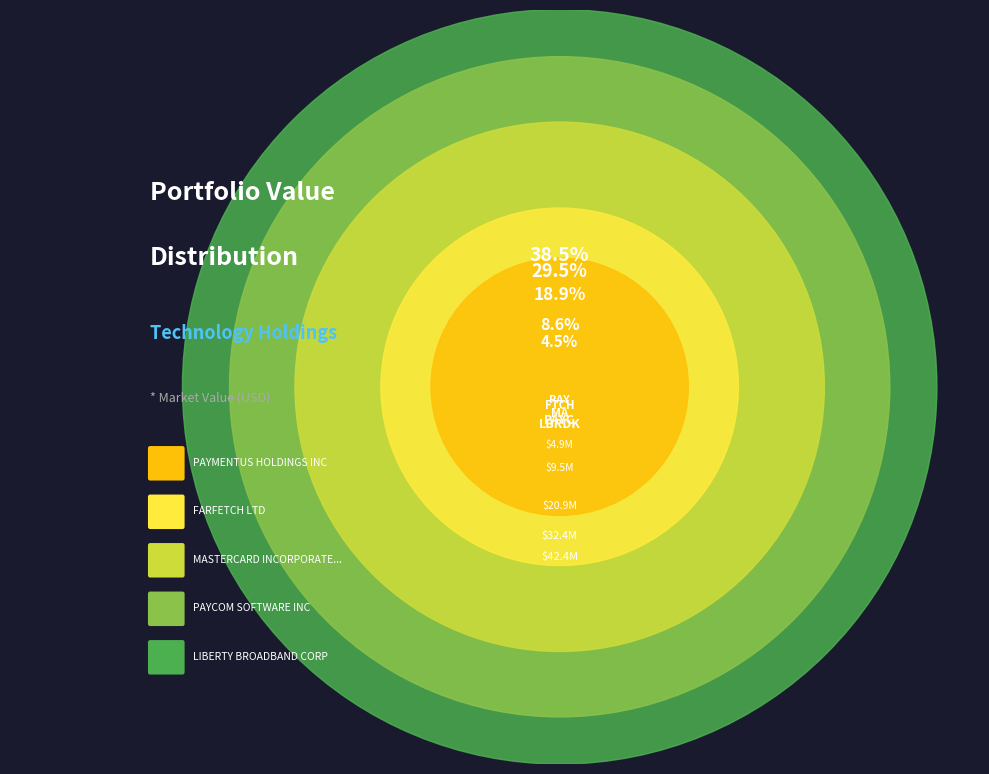

How many slices are in this pie chart?

5